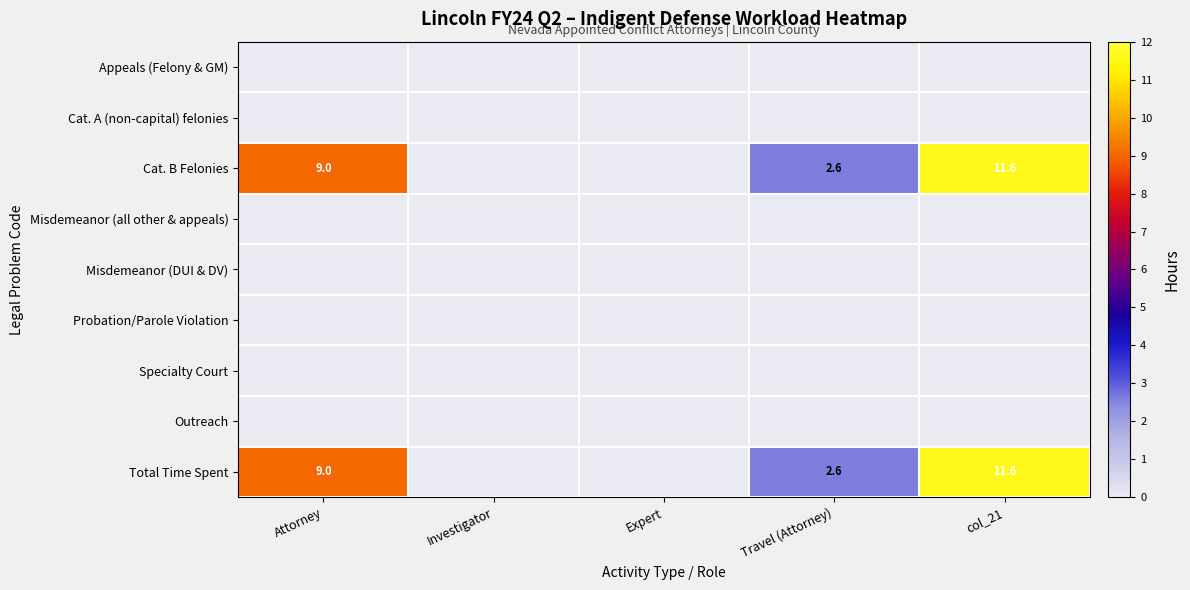

The value of Total Time Spent at Travel (Attorney) is 2.6. True or false?

True